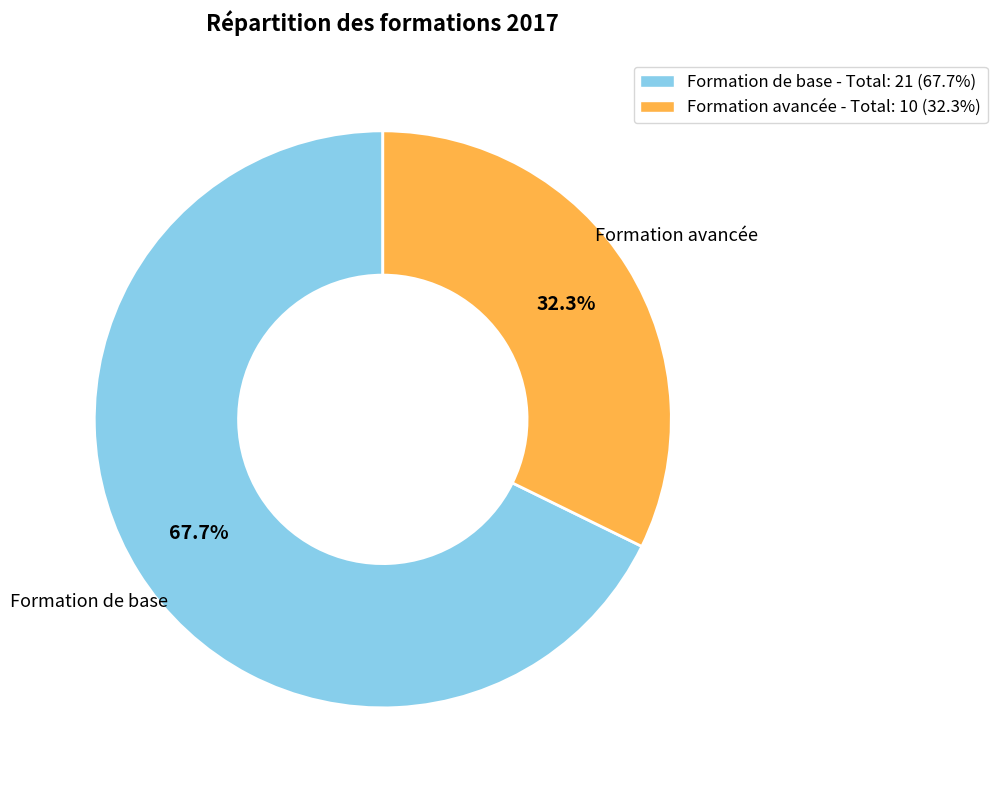

Is there a majority slice in this chart?

Yes